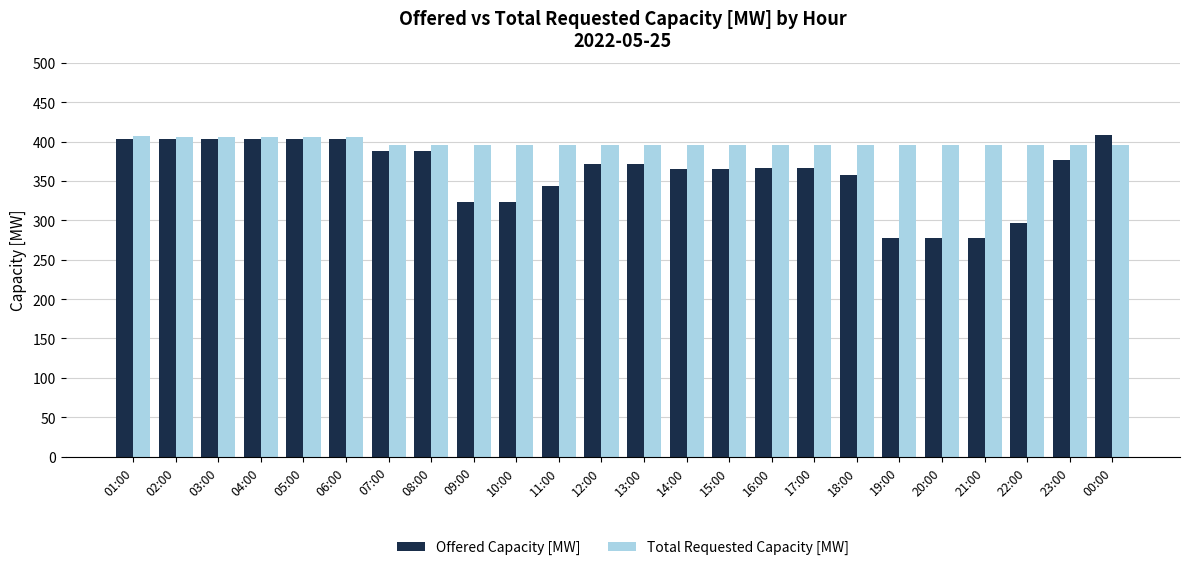

What is the minimum value shown in the chart?

277